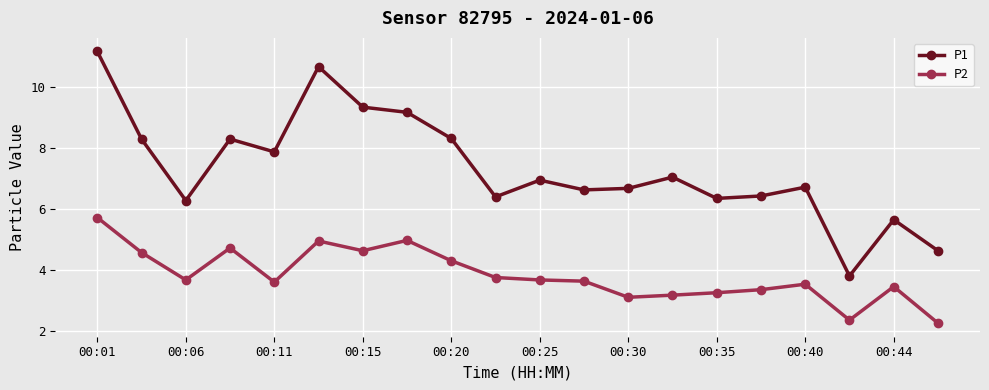

At how many categories does at least one series exceed 3?

20